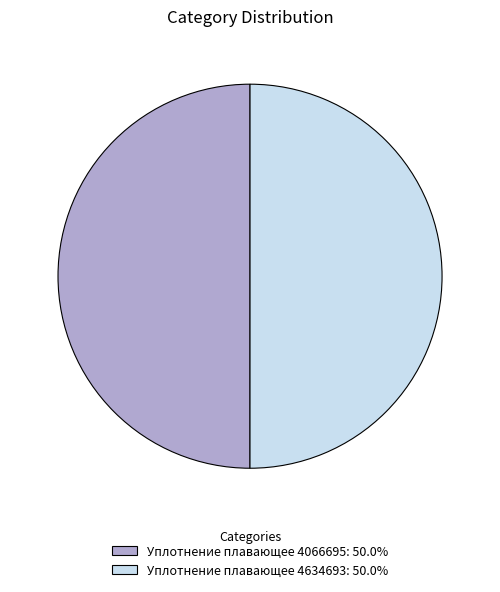

How many segments does this pie chart have?

2